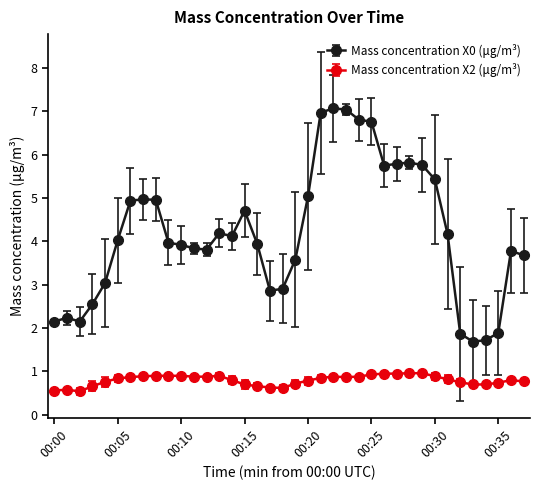

What are all the series names shown in the legend?

Mass concentration X0 (μg/m³), Mass concentration X2 (μg/m³)